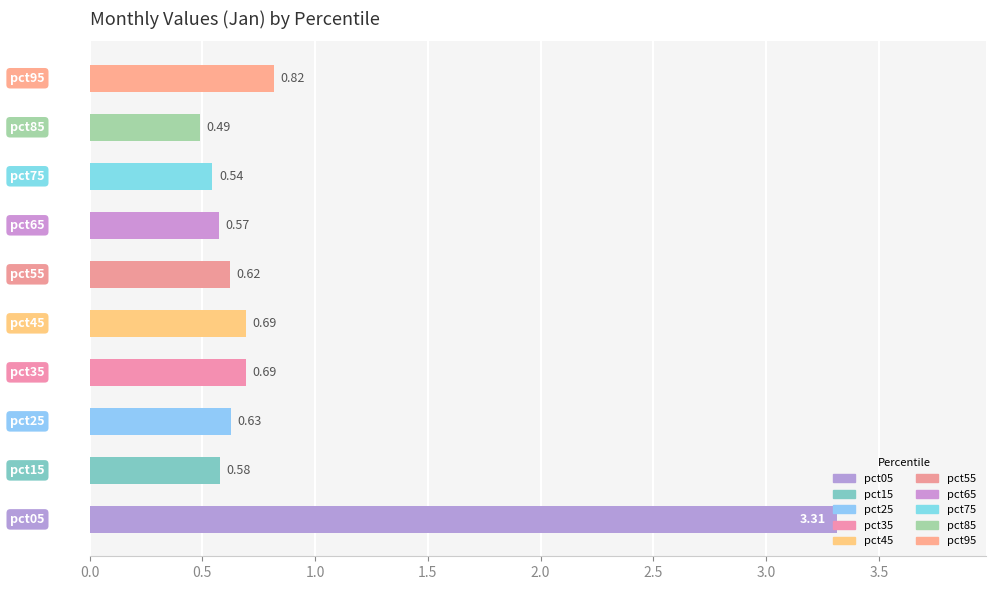

What is the average value?

0.9